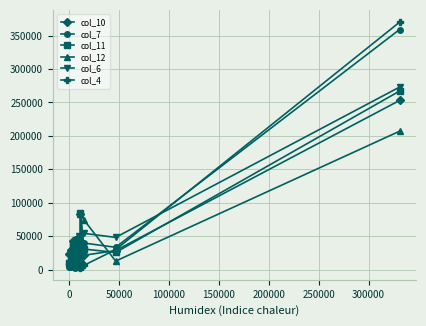

What are all the series names shown in the legend?

col_10, col_7, col_11, col_12, col_6, col_4